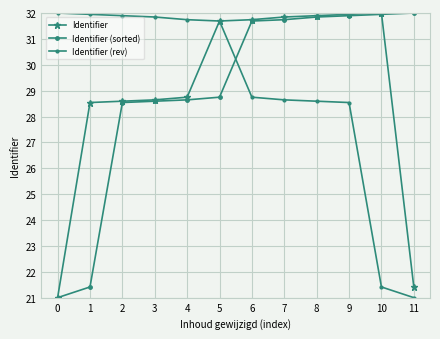

True or false: Identifier (rev) and Identifier intersect in this chart.

False